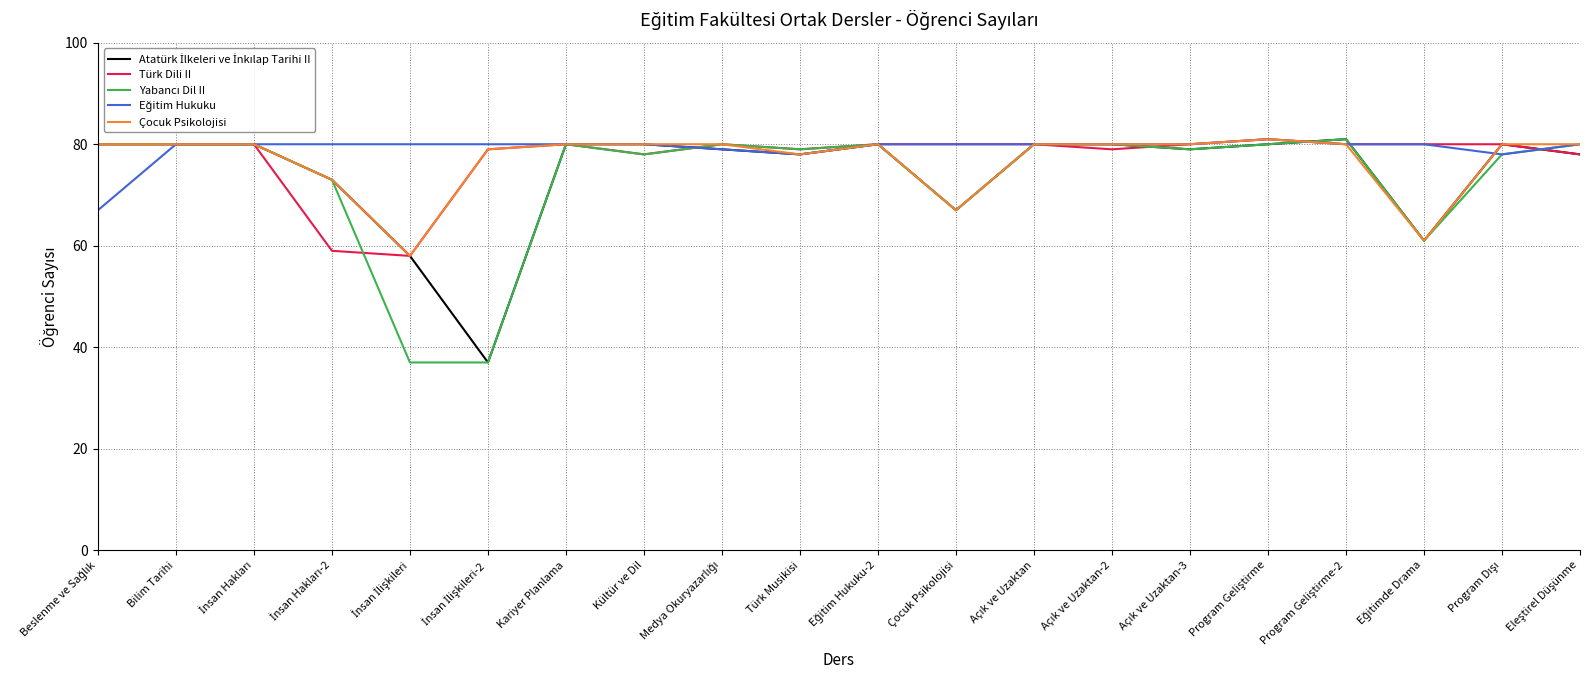

What is the minimum value for Türk Dili II?

58